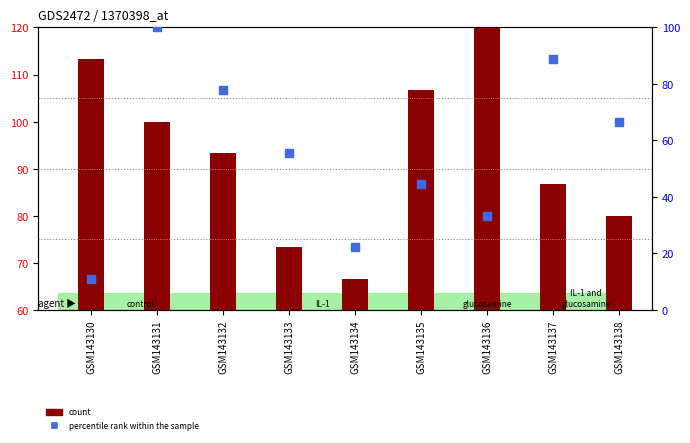

What is the total value across all series at GSM143135?

151.1